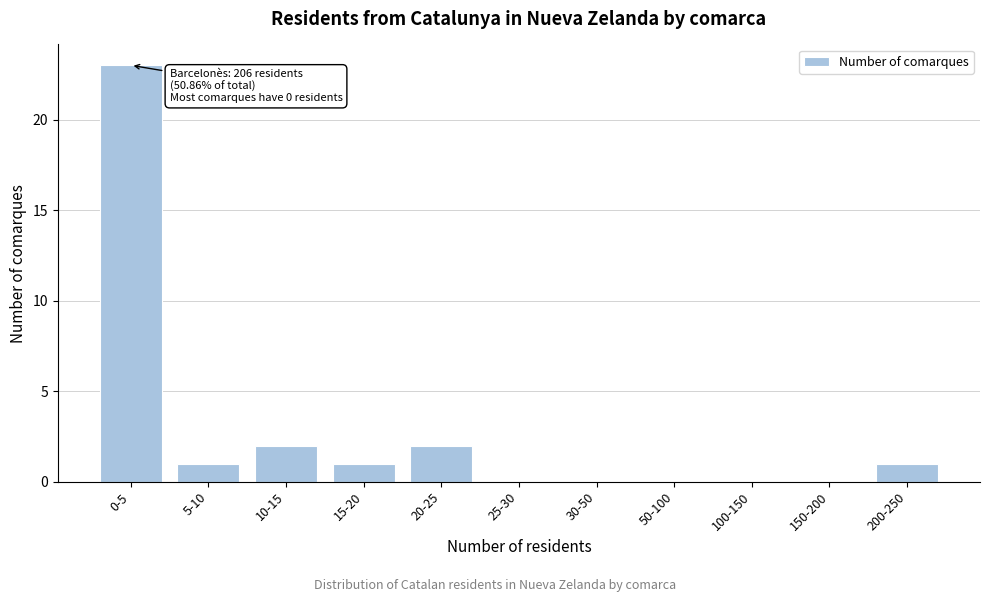

Reading left to right, list all the values displayed in this chart.

0-5=23	5-10=1	10-15=2	15-20=1	20-25=2	25-30=0	30-50=0	50-100=0	100-150=0	150-200=0	200-250=1